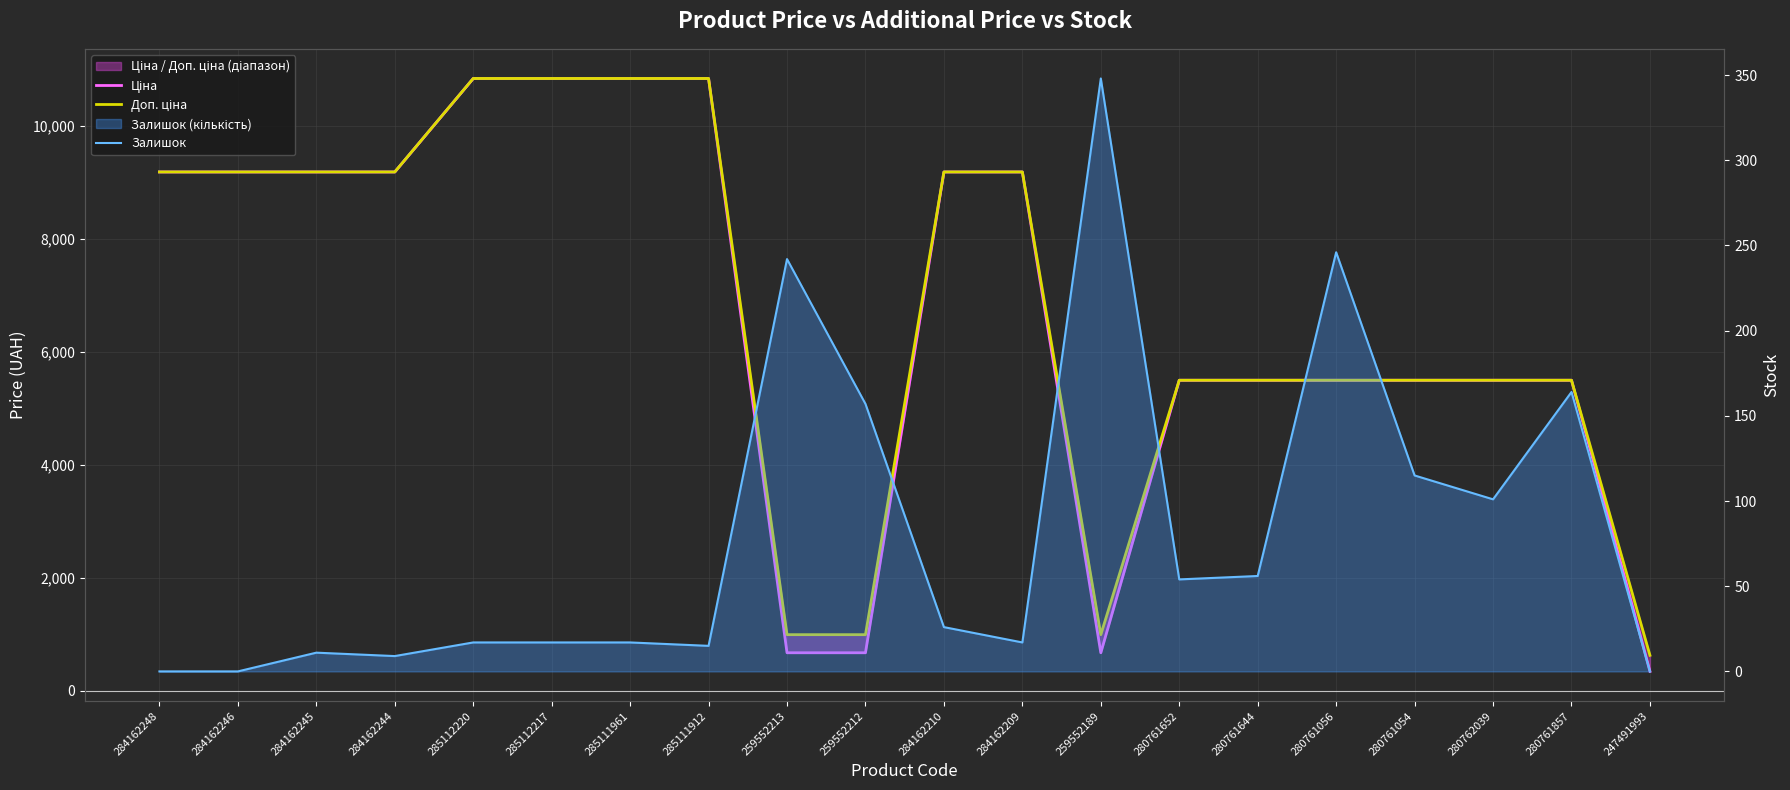

What is the spread (max minus min) of values at 285111961?

10823.1